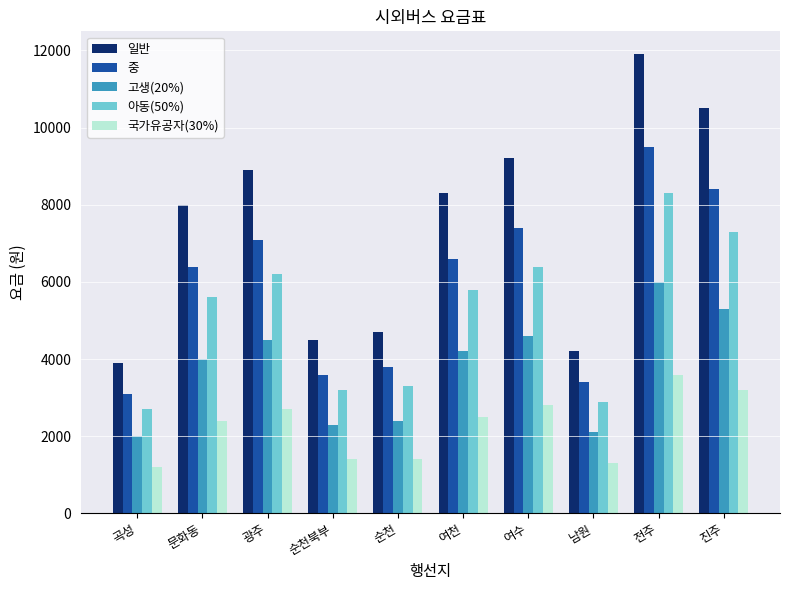

What is the difference between the 일반 values at 남원 and 전주?

7700